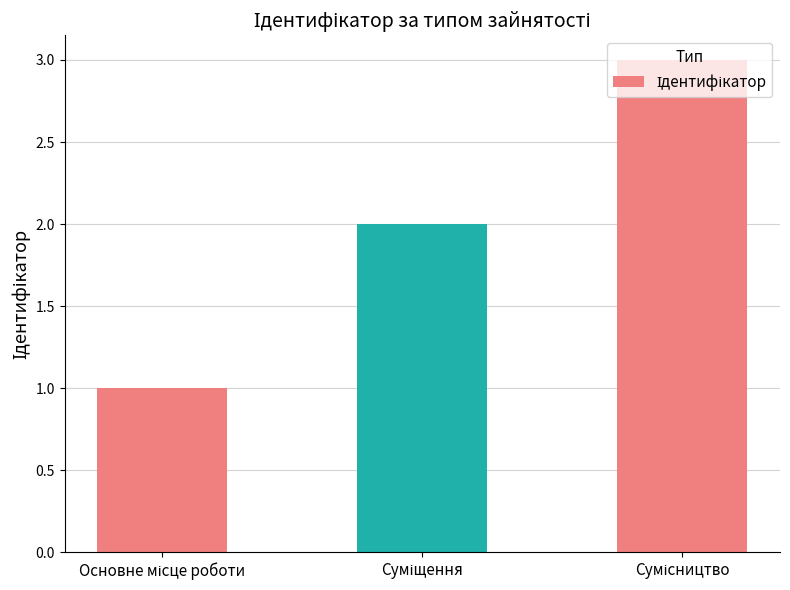

What is the greatest value displayed?

3